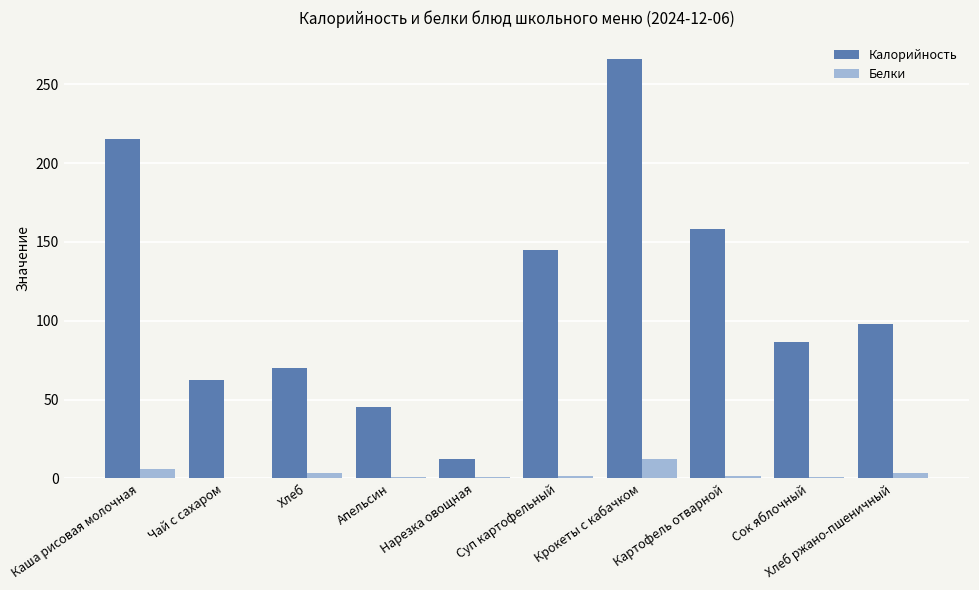

The Белки series shows 1.4 at Картофель отварной. True or false?

True